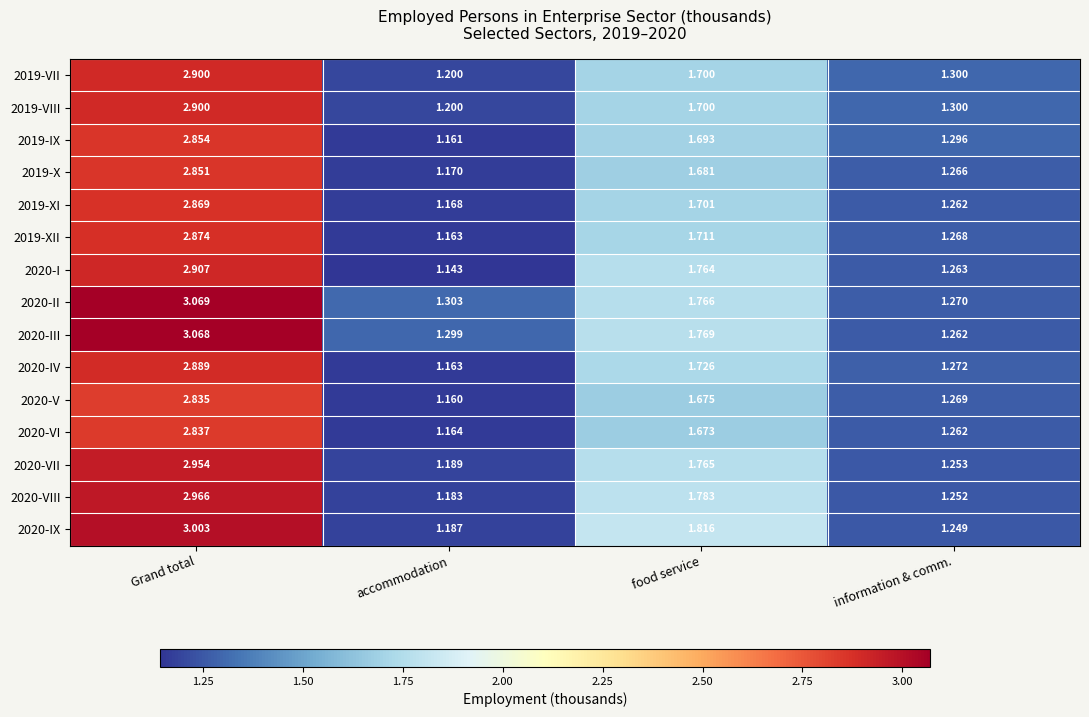

Which label corresponds to the smallest value in the chart?

accommodation